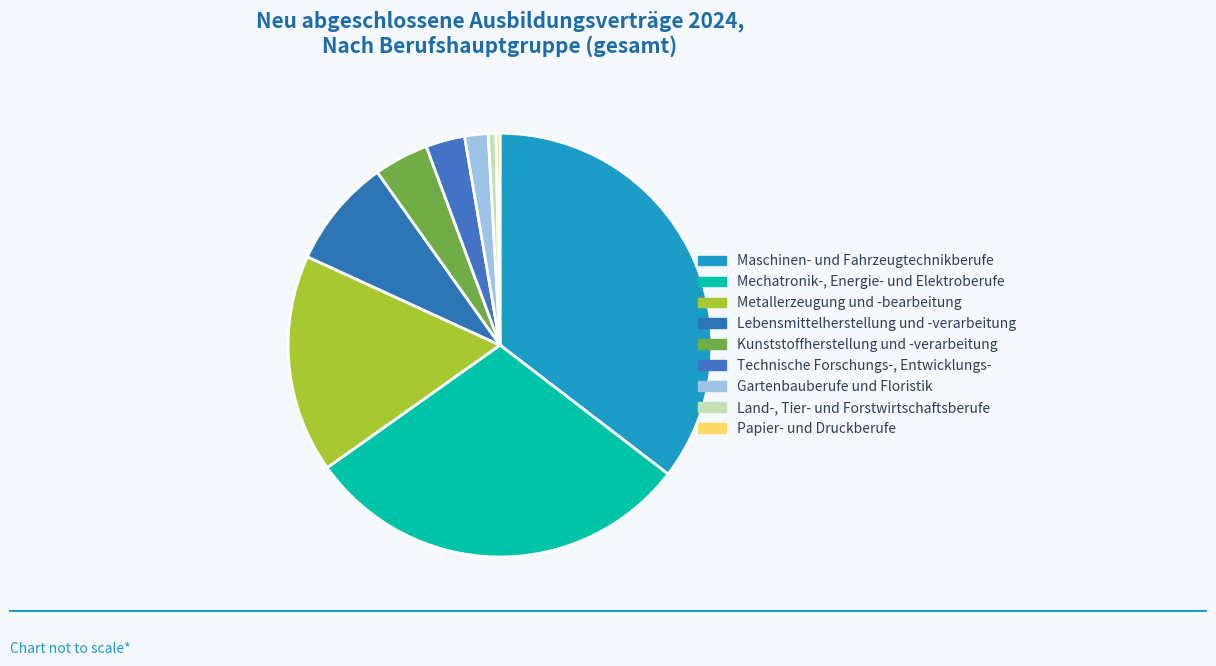

What is the change in value from Maschinen- und Fahrzeugtechnikberufe to Kunststoffherstellung und -verarbeitung?

-315